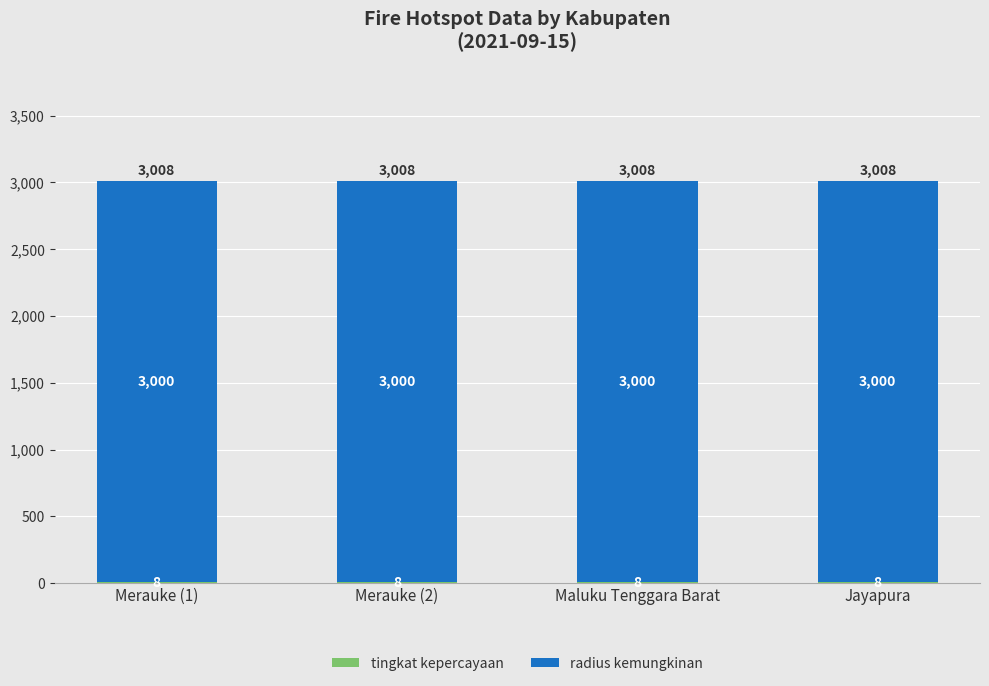

What is the total value across all series at Maluku Tenggara Barat?

3008